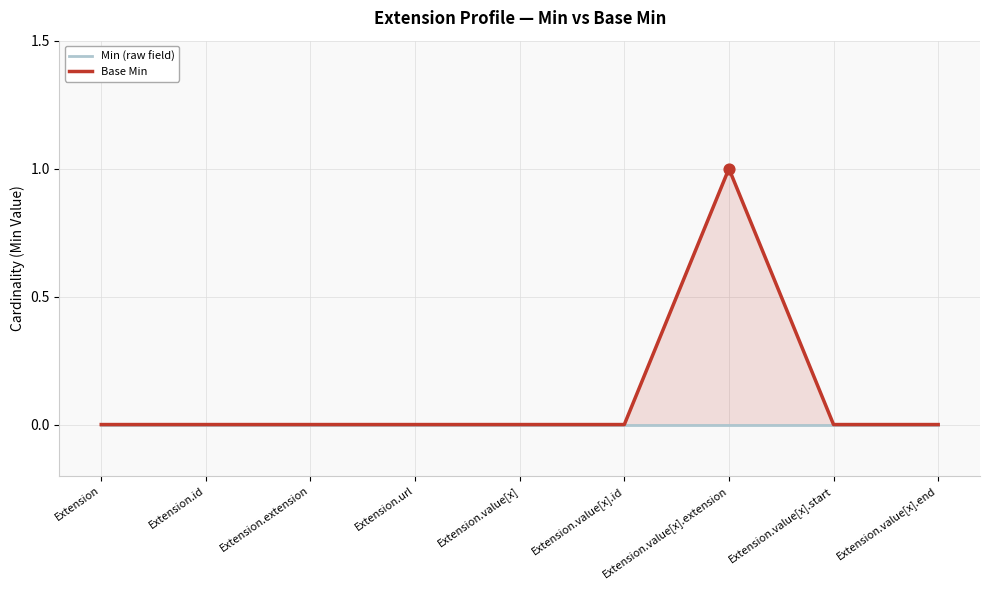

Which series contains the highest Y value?

Base Min